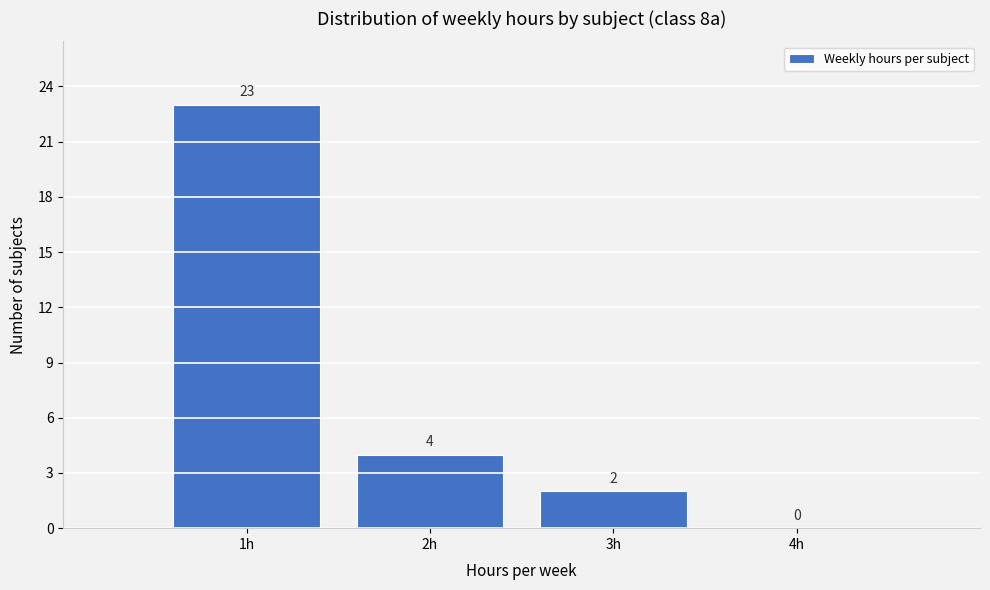

Reading left to right, list every bar in this chart as the range it spans on the x-axis followed by its height.

0.5 to 1.5: 23
1.5 to 2.5: 4
2.5 to 3.5: 2
3.5 to 4.5: 0